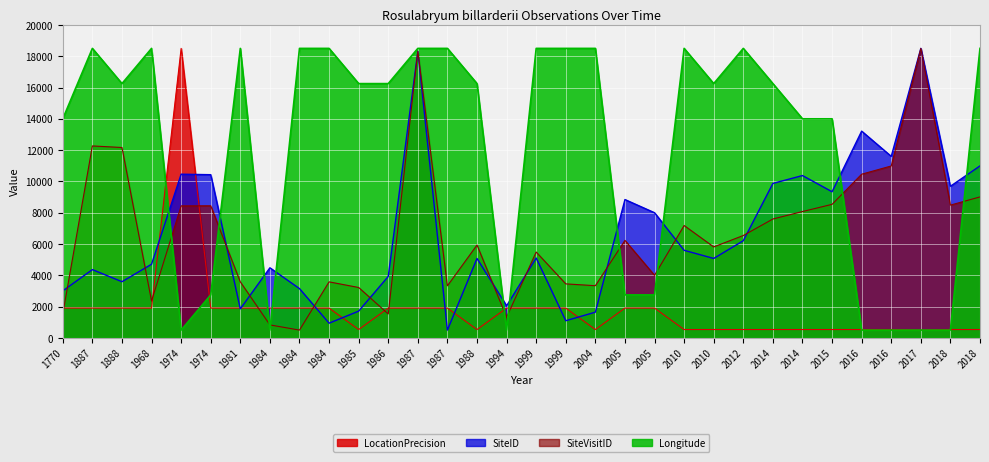

Is the value of SiteVisitID at 1770 greater than the value of LocationPrecision at 1887?

No